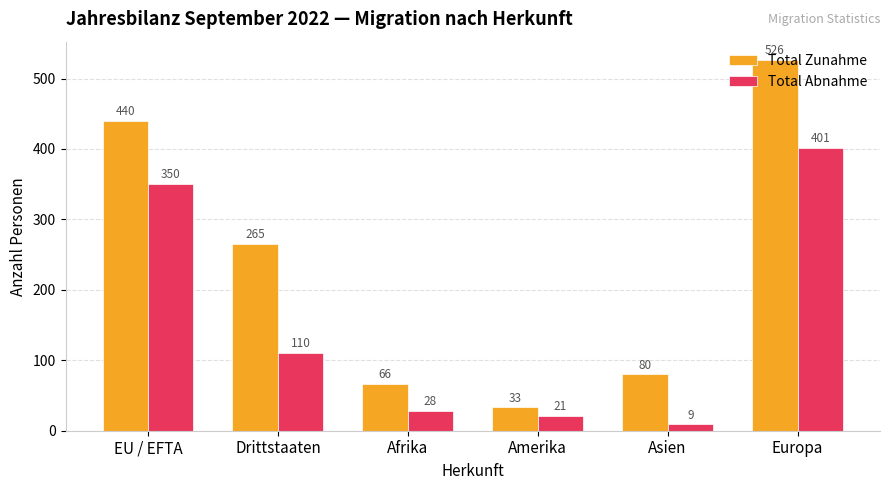

How many groups of bars are there?

6